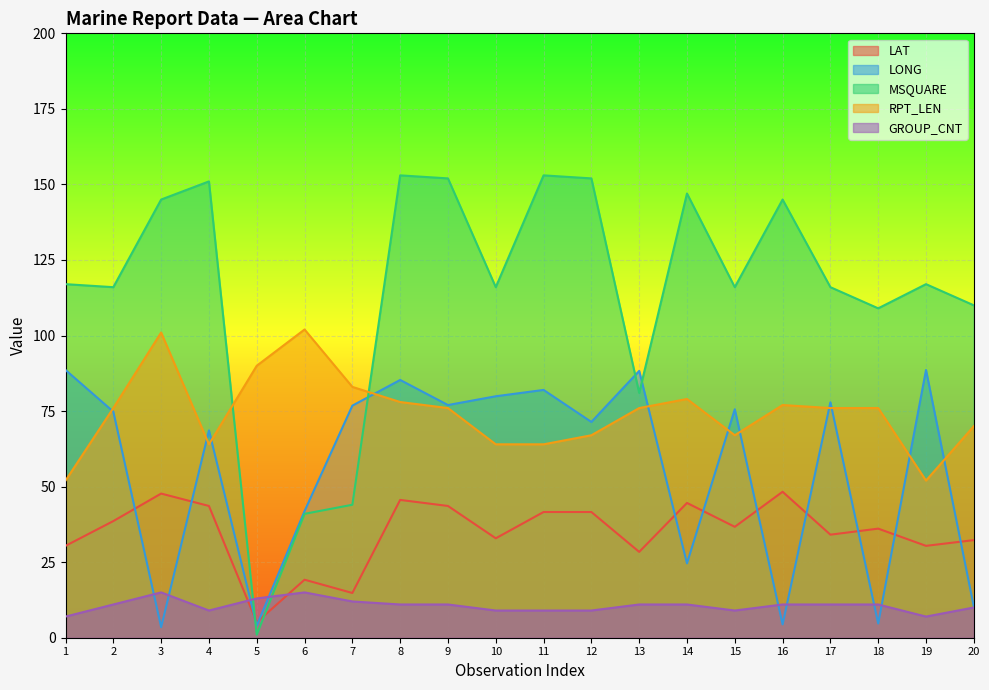

What are all the series names shown in the legend?

LAT, LONG, MSQUARE, RPT_LEN, GROUP_CNT